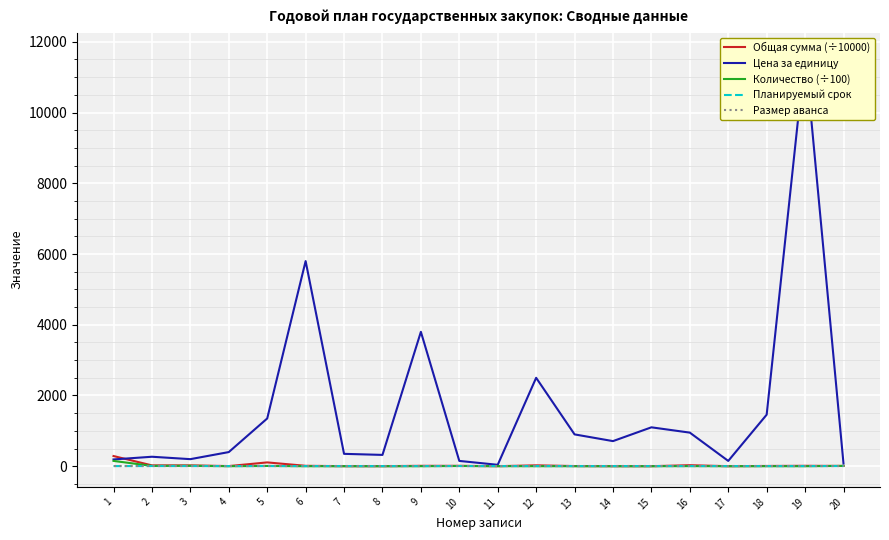

The Количество (÷100) series shows 12.7 at 5. True or false?

False